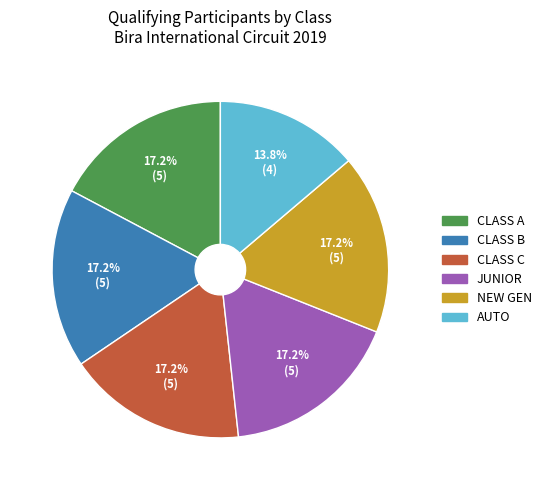

Count the number of slices in the pie.

6